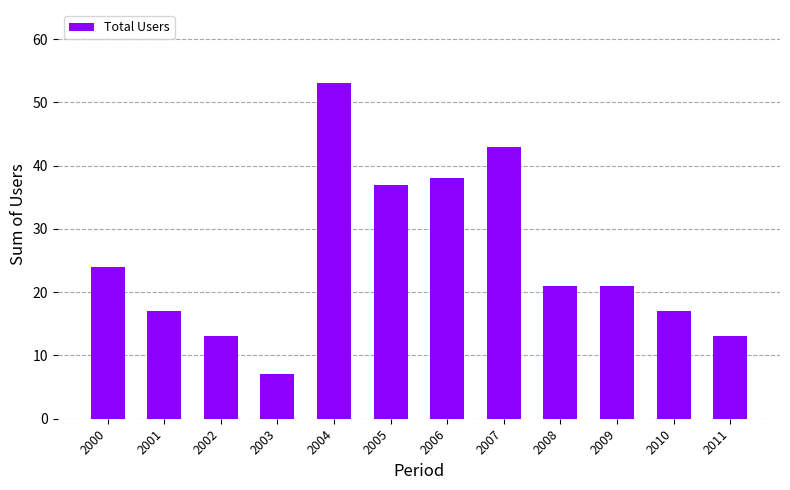

Are the bars horizontal?

No